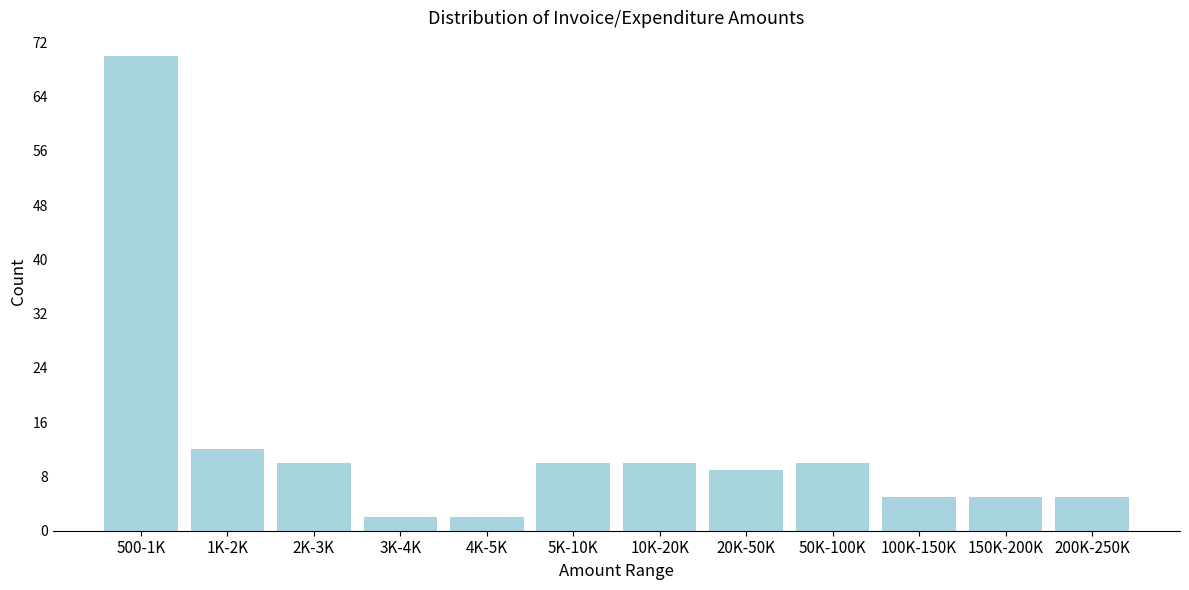

Reading left to right, extract all data points from this chart.

70	12	10	2	2	10	10	9	10	5	5	5